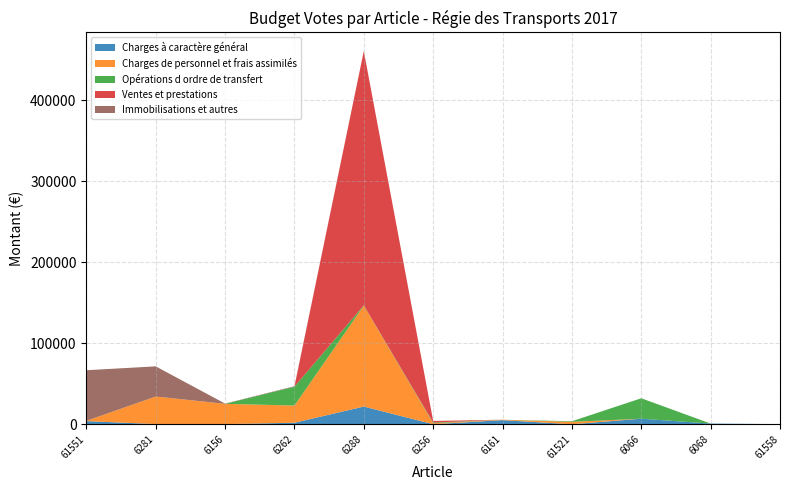

Reading left to right, transcribe all the data shown in this chart.

Charges à caractère général: 4000	400	300	2000	22000	200	5250	150	7000	1000	300
Charges de personnel et frais assimilés: 360	34000	25100	21240	124600	1200	500	3000	0	0	0
Opérations d ordre de transfert: 0	0	0	23298	360	857	15	721	25251	0	0
Ventes et prestations: 0	0	0	0	314000	2000	0	0	0	0	0
Immobilisations et autres: 62500	37249	300	600	0	0	0	0	0	0	0